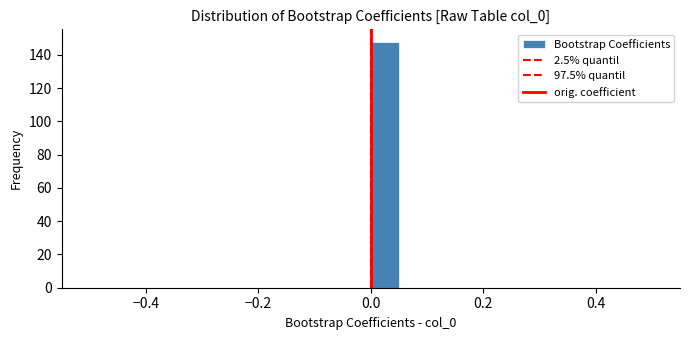

Around what value on the x-axis is the tallest bar? Give the approximate position of its centre, as read against the axis.

0.02